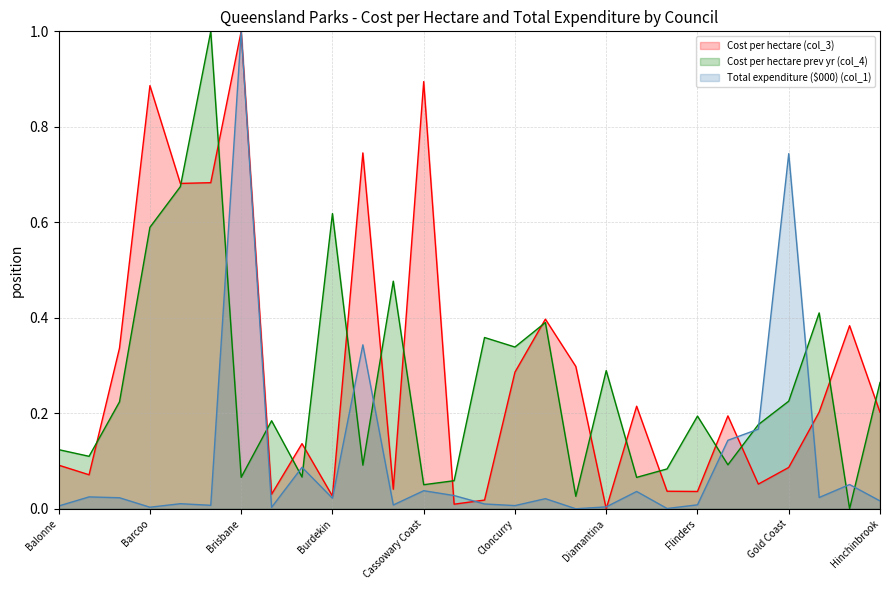

What is the highest value of the Cost per hectare (col_3) series?

1.0